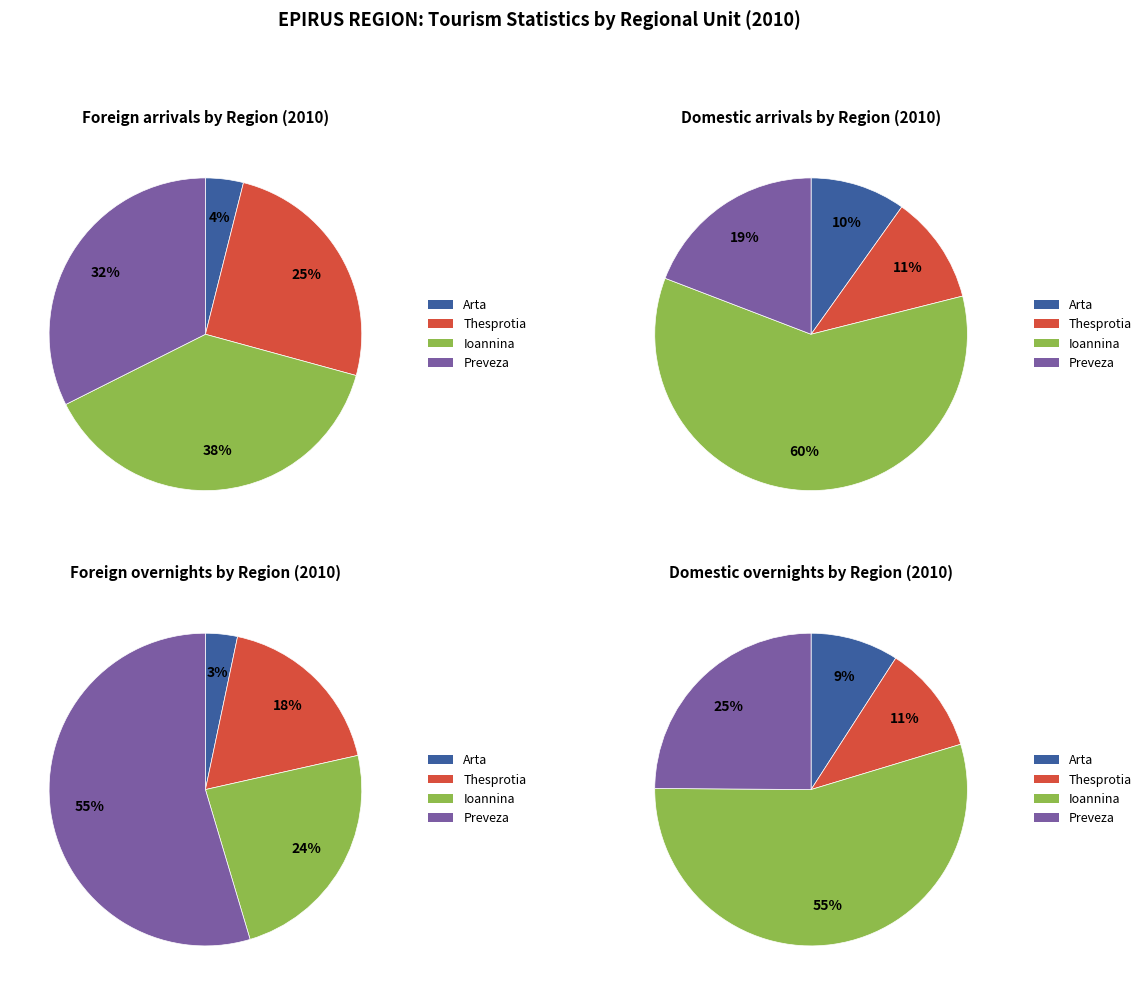

To the nearest percent, what is the average slice percentage?

25%